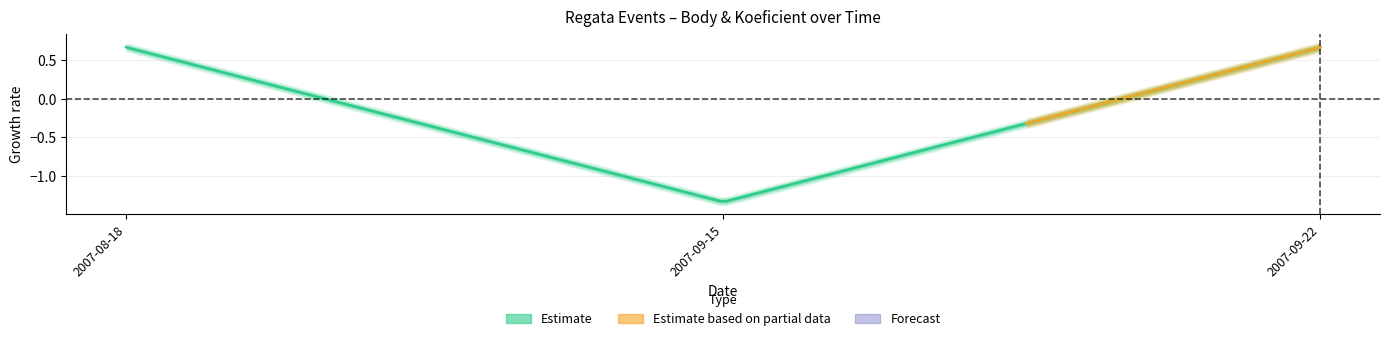

The value of Body at 2007-09-15 is 2. True or false?

False